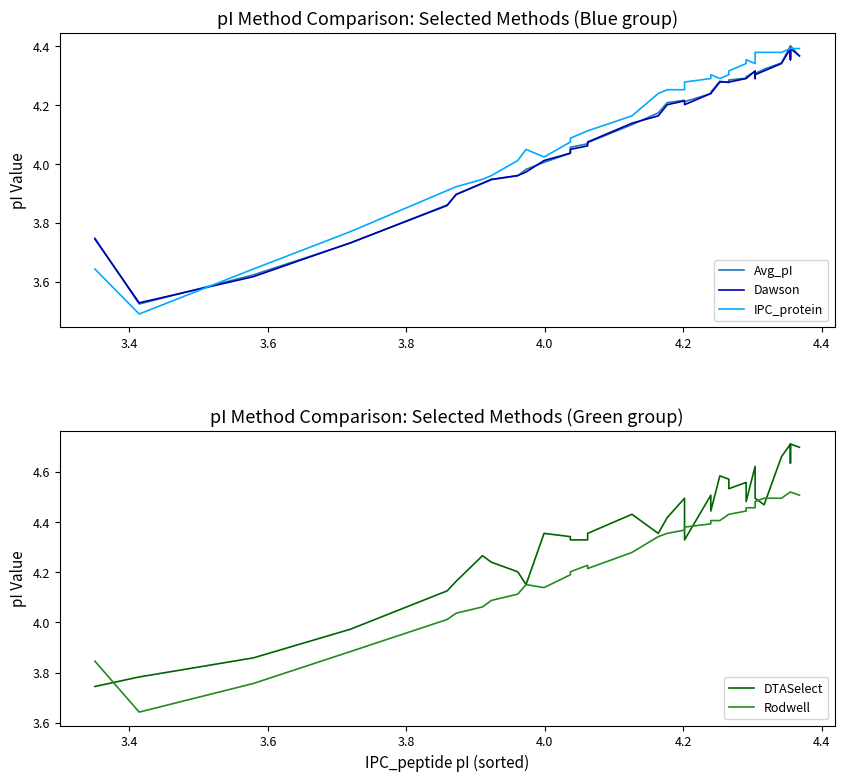

True or false: Dawson and DTASelect cross at least once.

False